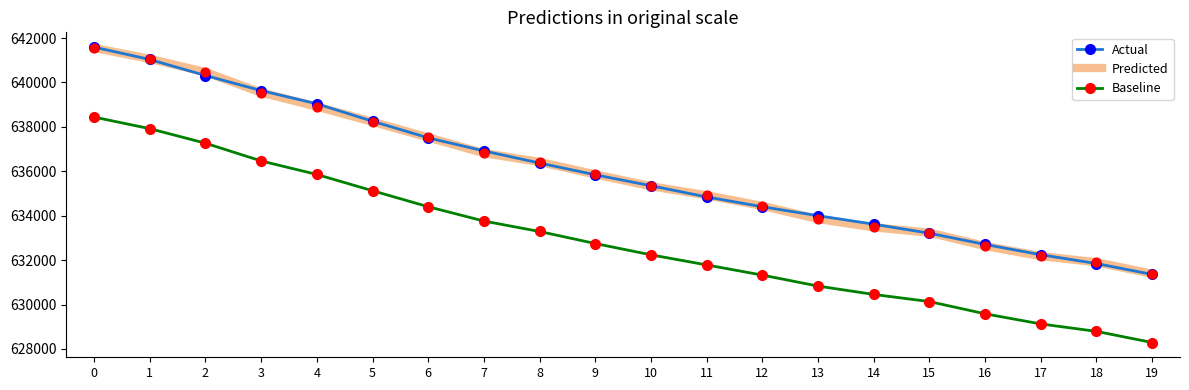

What is the total value across all series at 8?

1906081.9